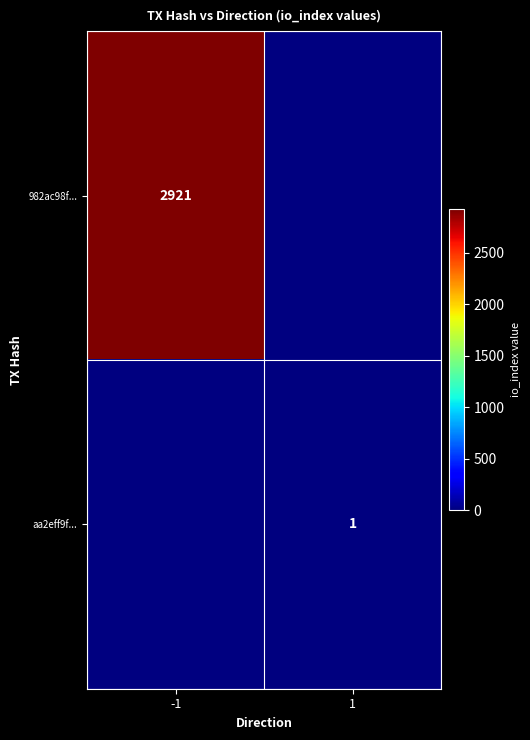

How many distinct data groups are displayed?

2